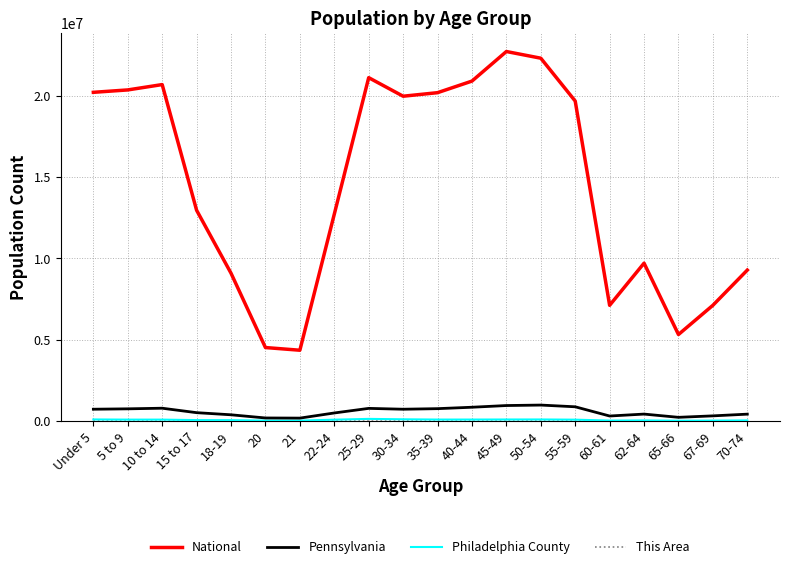

What is the maximum value shown in the chart?

22708591